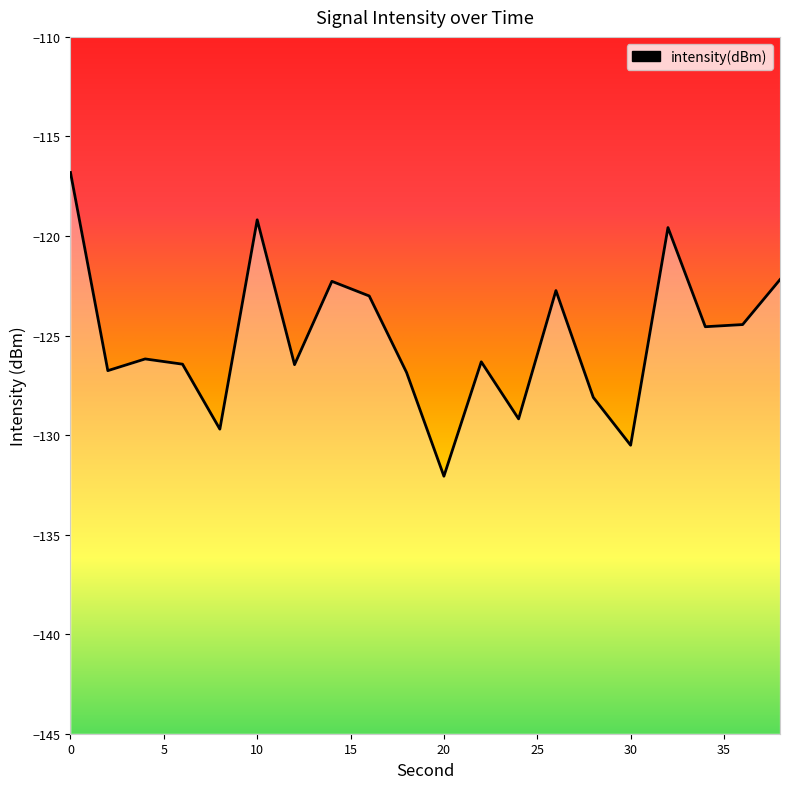

What is the maximum value shown in the chart?

-116.8